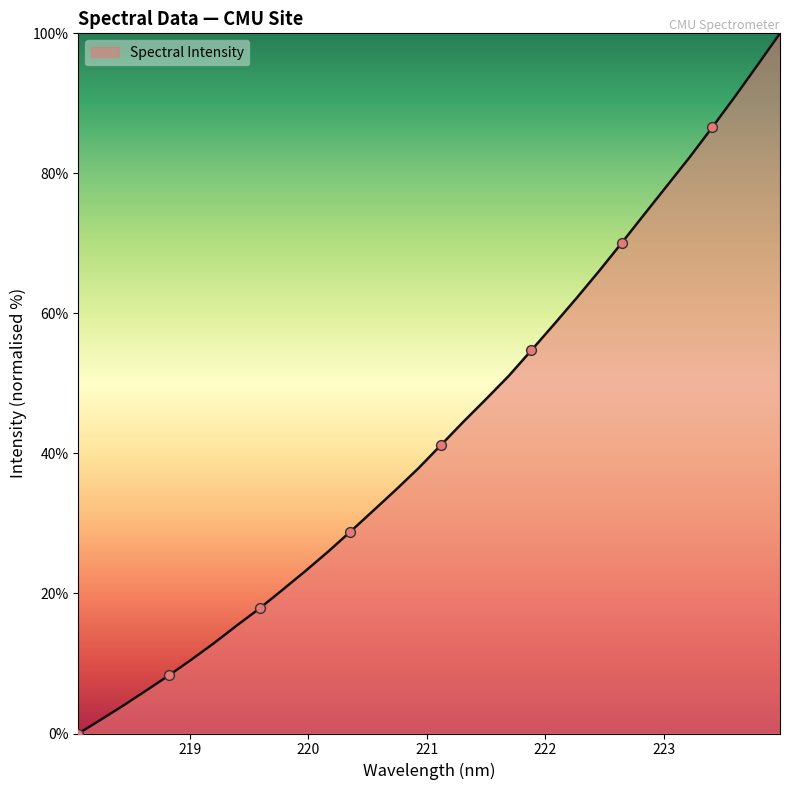

What is the difference between the maximum and minimum values?

100.0